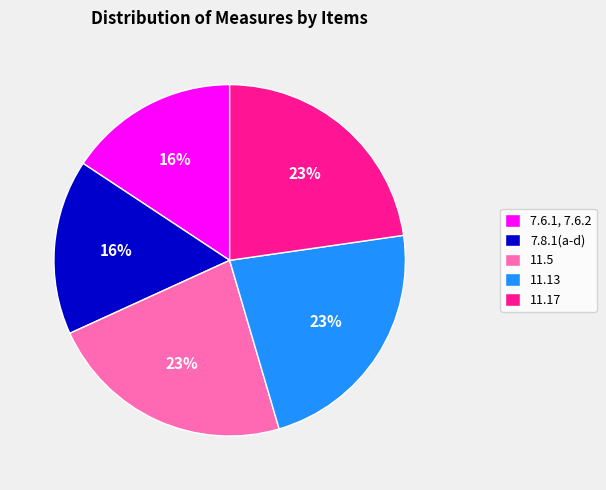

Do 7.8.1(a-d) and 11.13 together represent more than half of the pie?

No